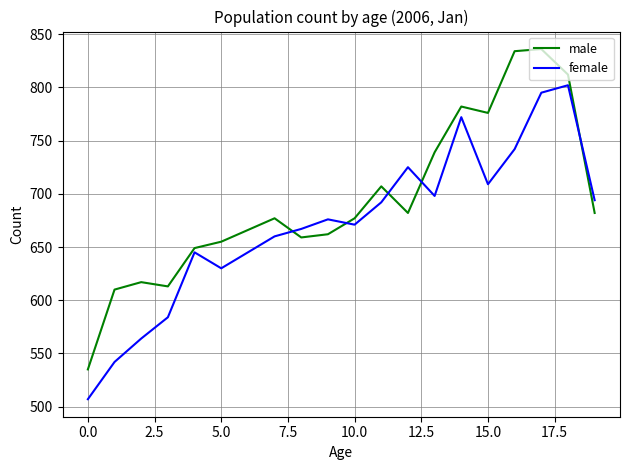

How many lines are shown in the chart?

2